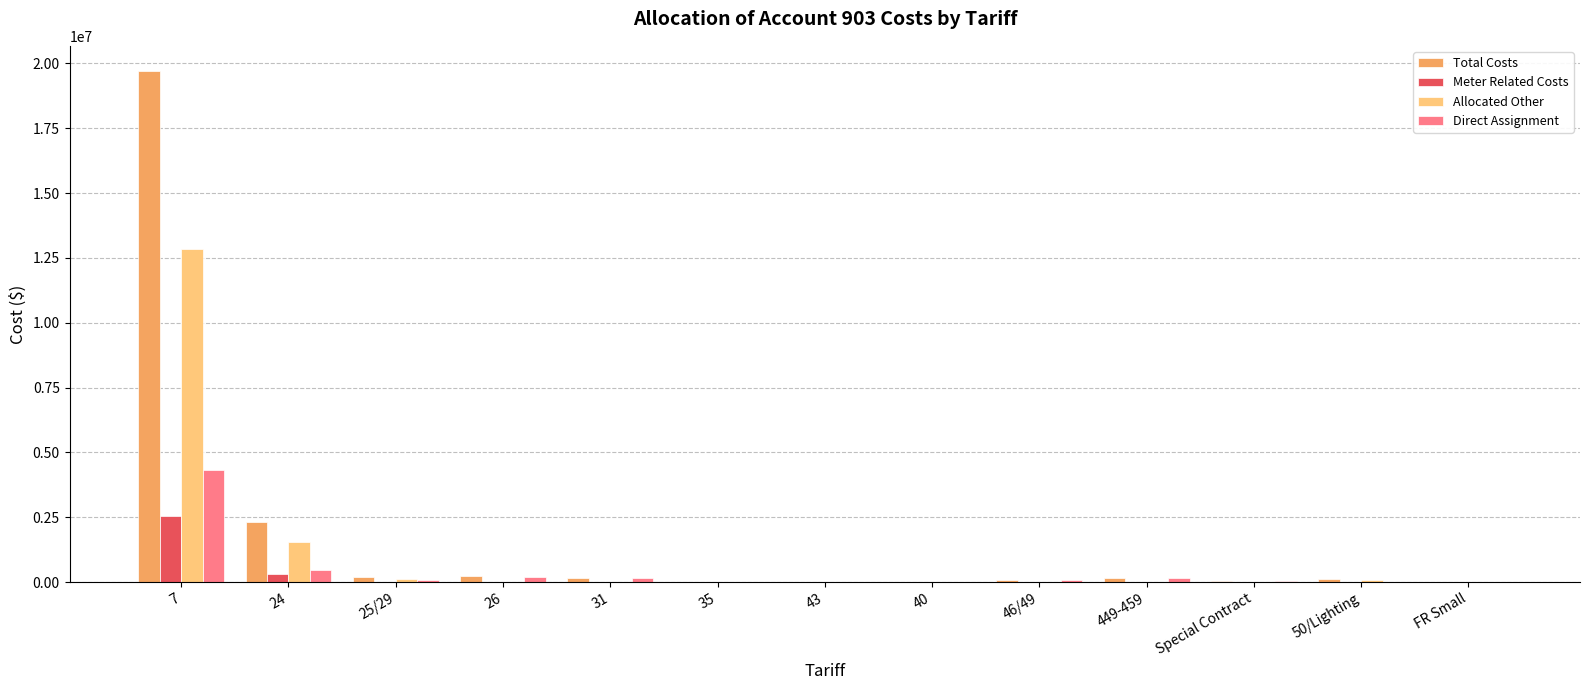

At which category is the sum across all series the highest?

7